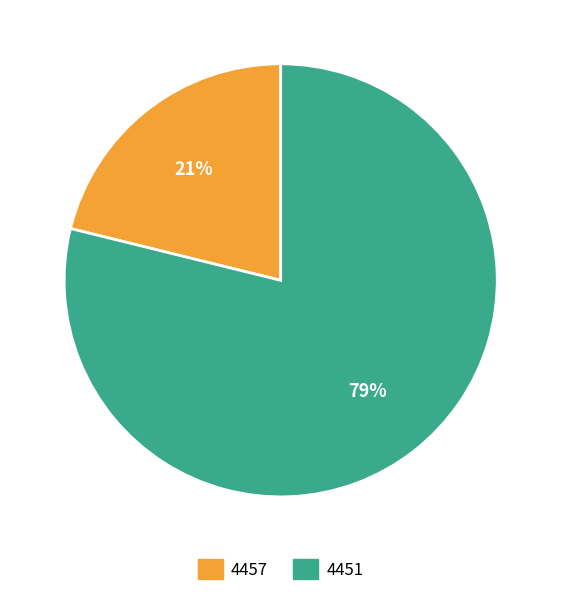

Rank the categories by value from lowest to highest.

4457, 4451